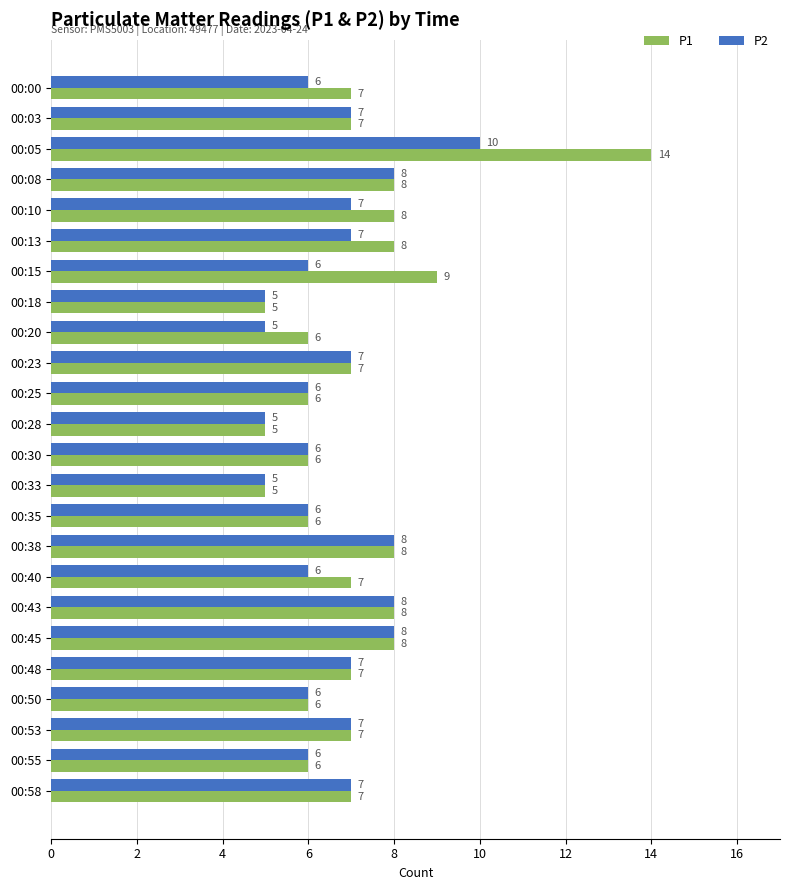

What is the greatest value displayed?

14